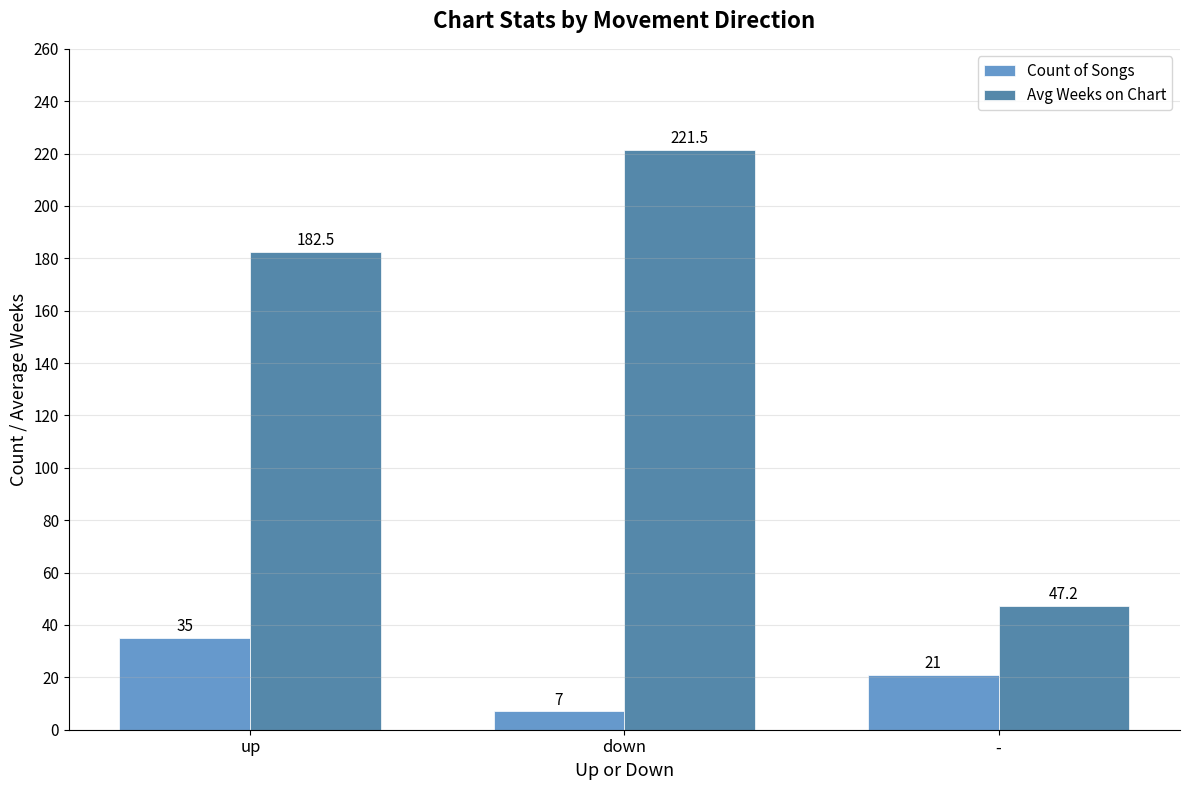

True or false: Avg Weeks on Chart has a value of 221.5 at down.

True